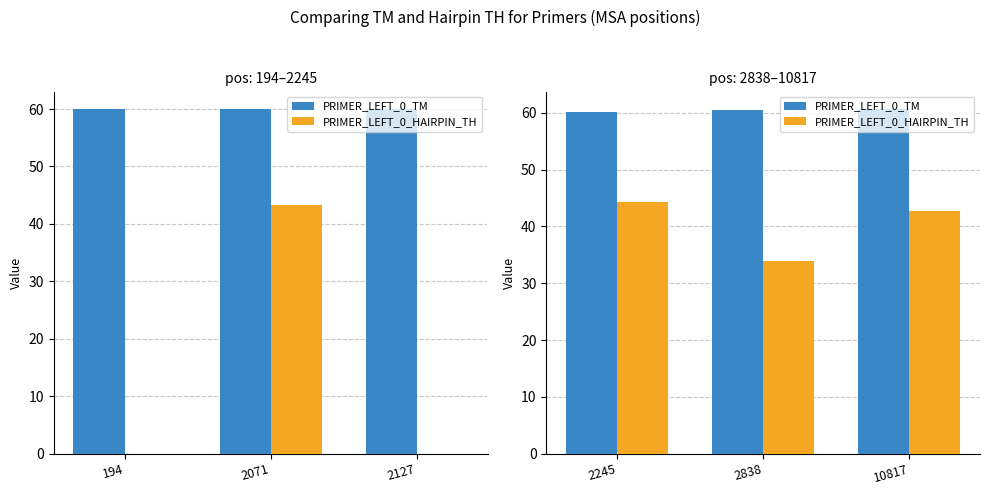

Rank the series at 2245 from lowest to highest value.

PRIMER_LEFT_0_HAIRPIN_TH, PRIMER_LEFT_0_TM